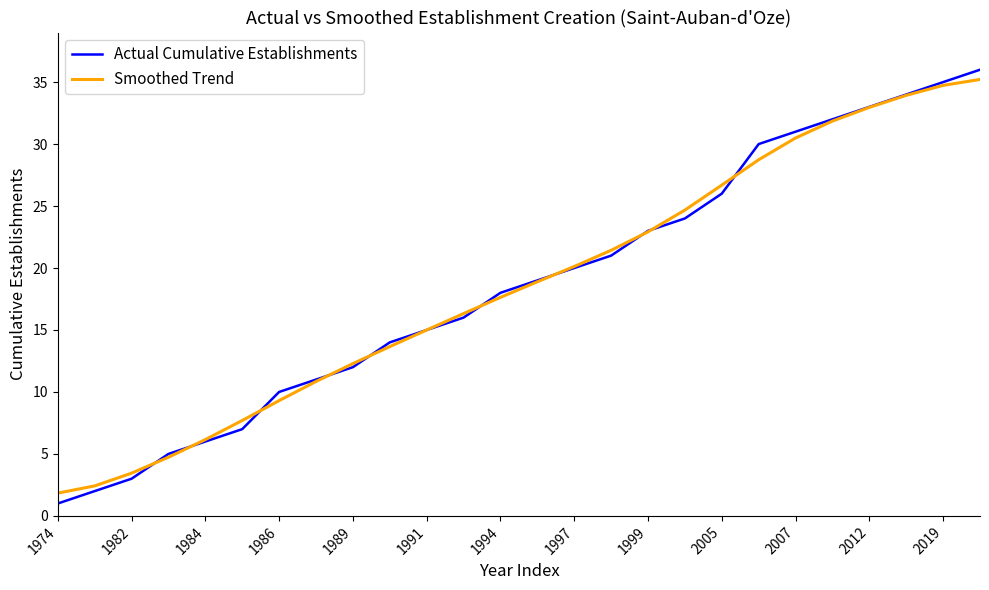

What is the greatest value displayed?

36.0